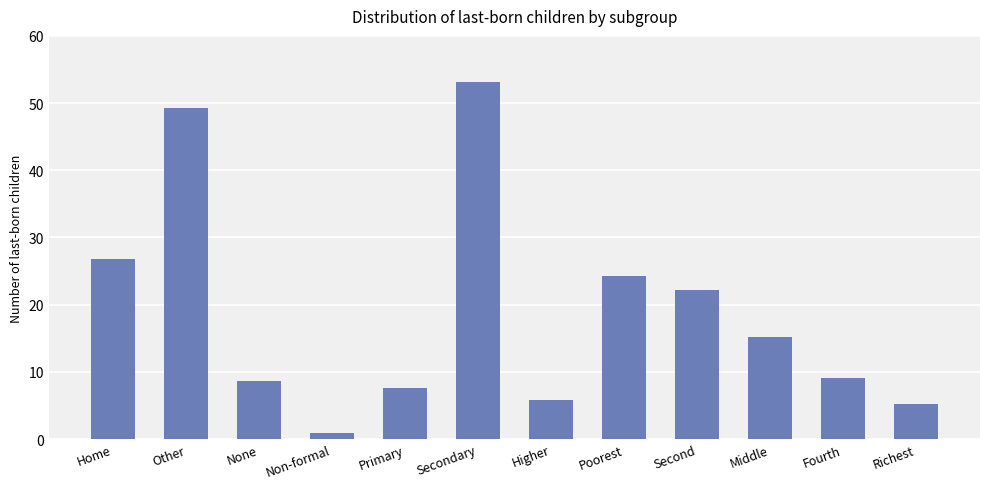

At which label does the data first exceed 15?

Home